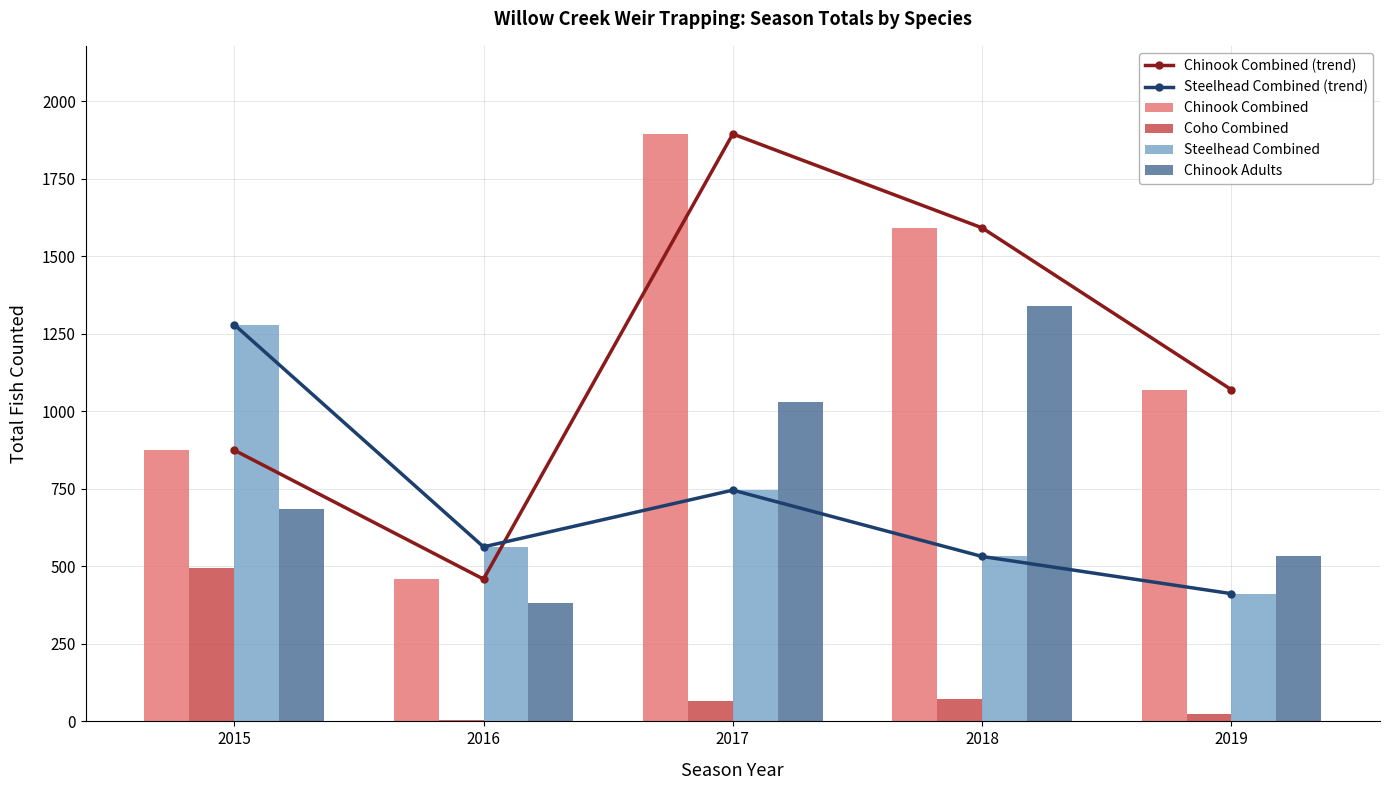

Which series has the widest spread of values?

Chinook Combined (trend)